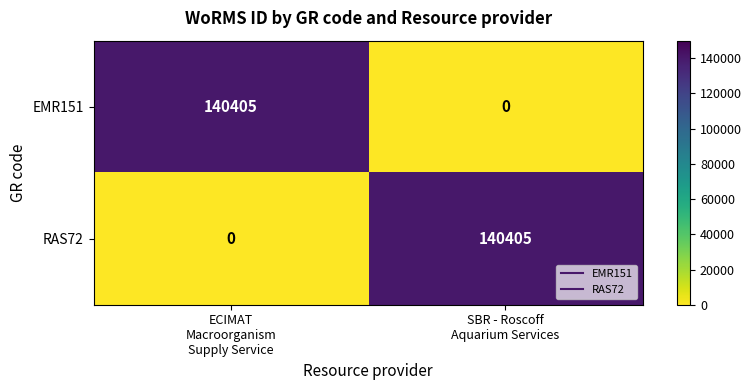

At how many categories does at least one series exceed 83464?

2